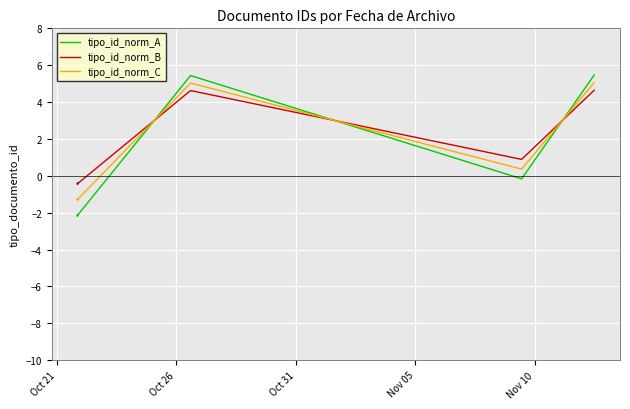

Is it true that tipo_id_norm_B equals -0.7 at Oct 26?

False